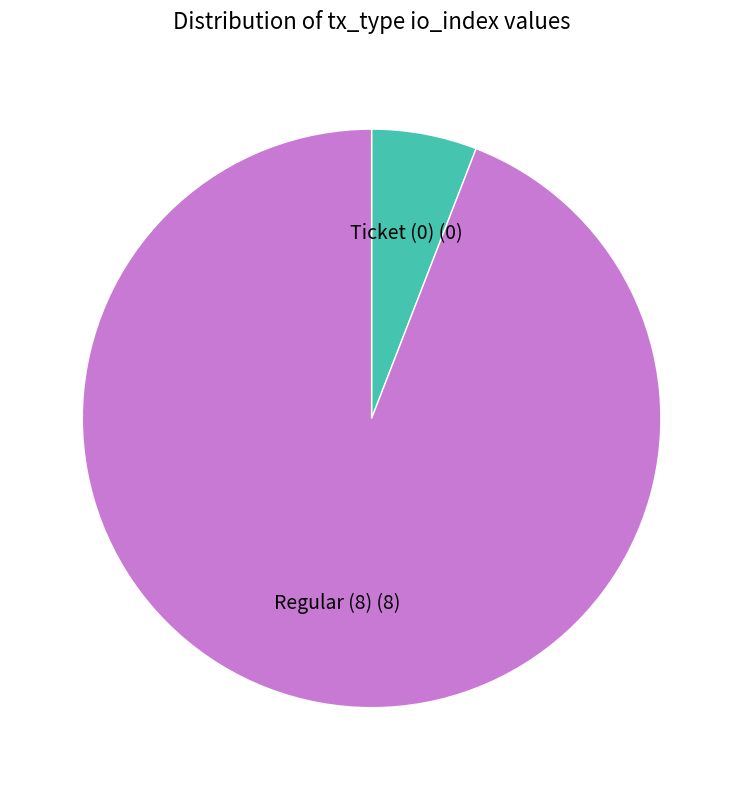

Rank the categories by value from highest to lowest.

Regular (8), Ticket (0)